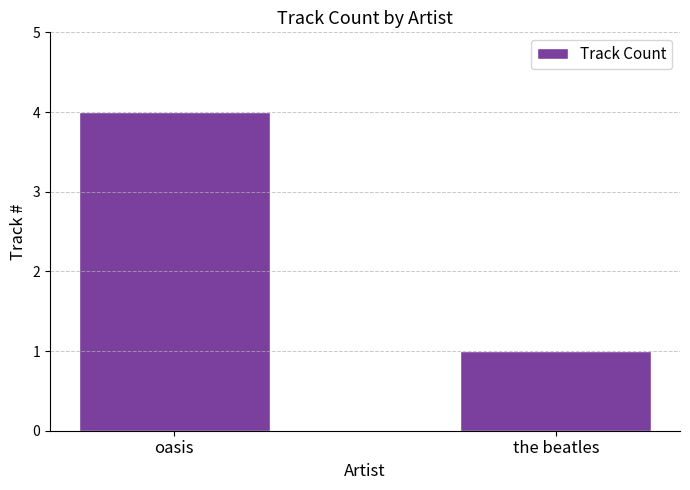

Rank the categories by value from lowest to highest.

the beatles, oasis